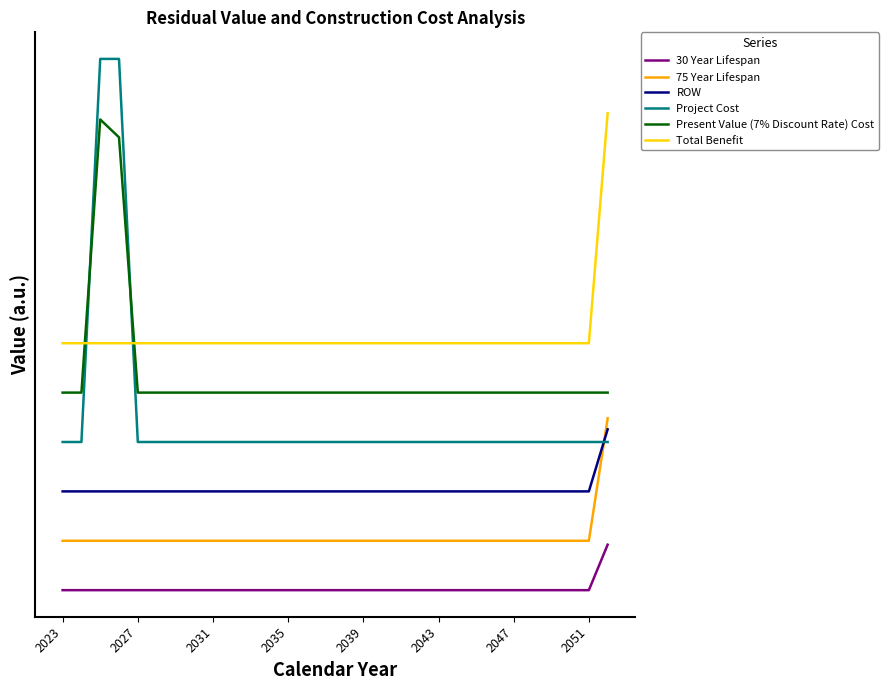

How many times do Project Cost and ROW cross each other?

1